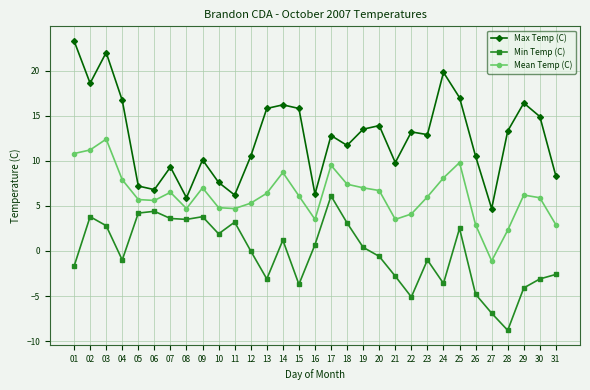

What is the spread (max minus min) of values at 10?

5.7